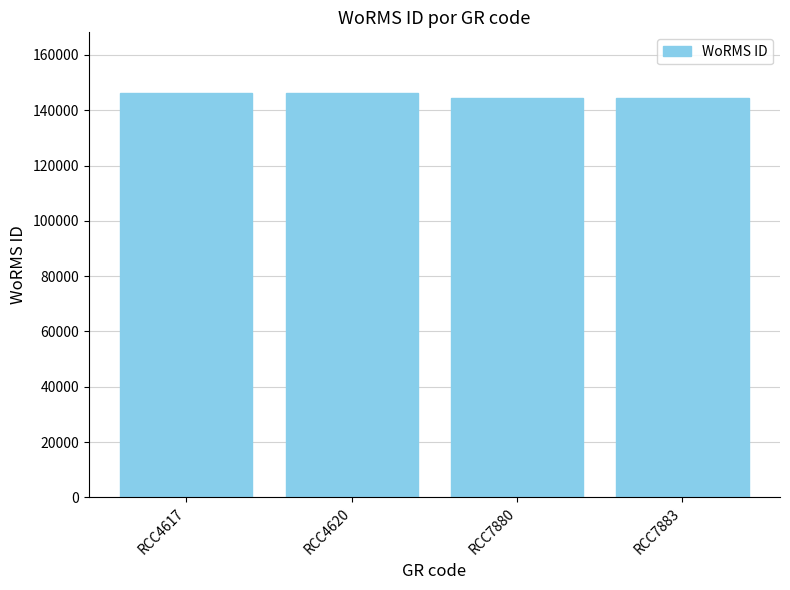

True or false: the data shows 89265 at RCC4617.

False